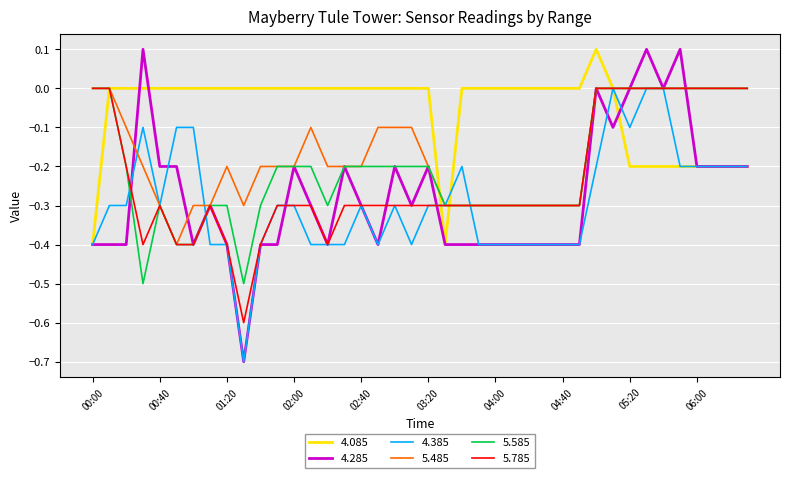

What is the difference between the maximum and minimum values in the 5.485 series?

0.4